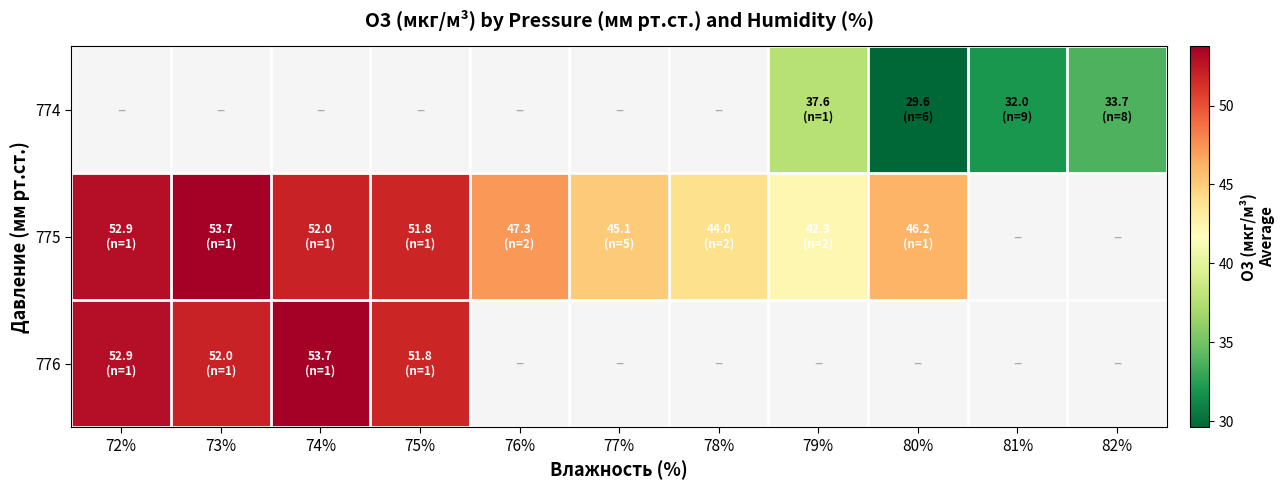

What is the maximum value shown in the chart?

53.7